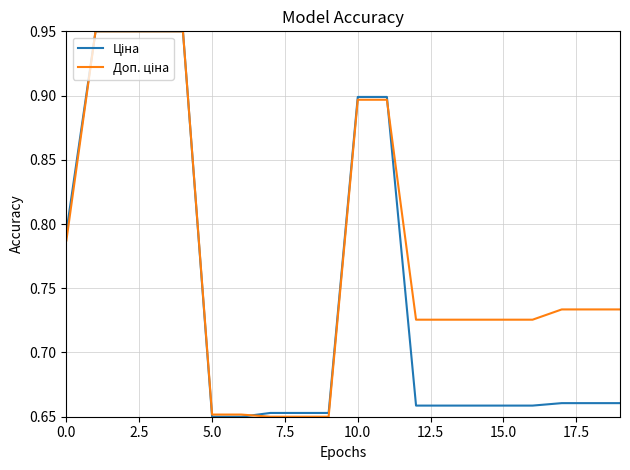

What is the maximum value shown in the chart?

0.9